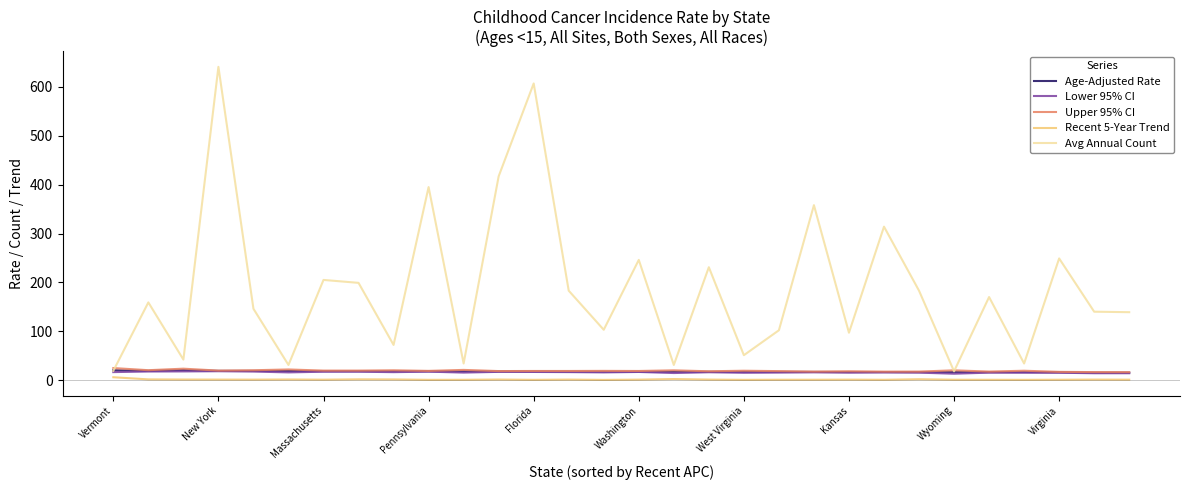

Which series has the largest total across all categories?

Avg Annual Count